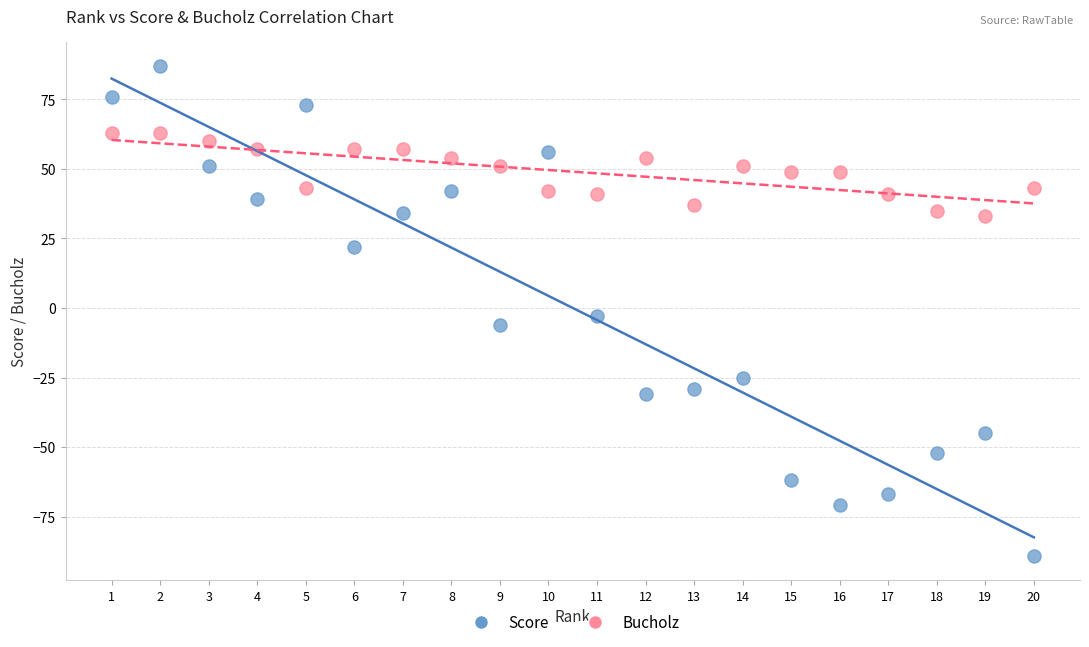

Which series reaches the minimum Y coordinate?

Score